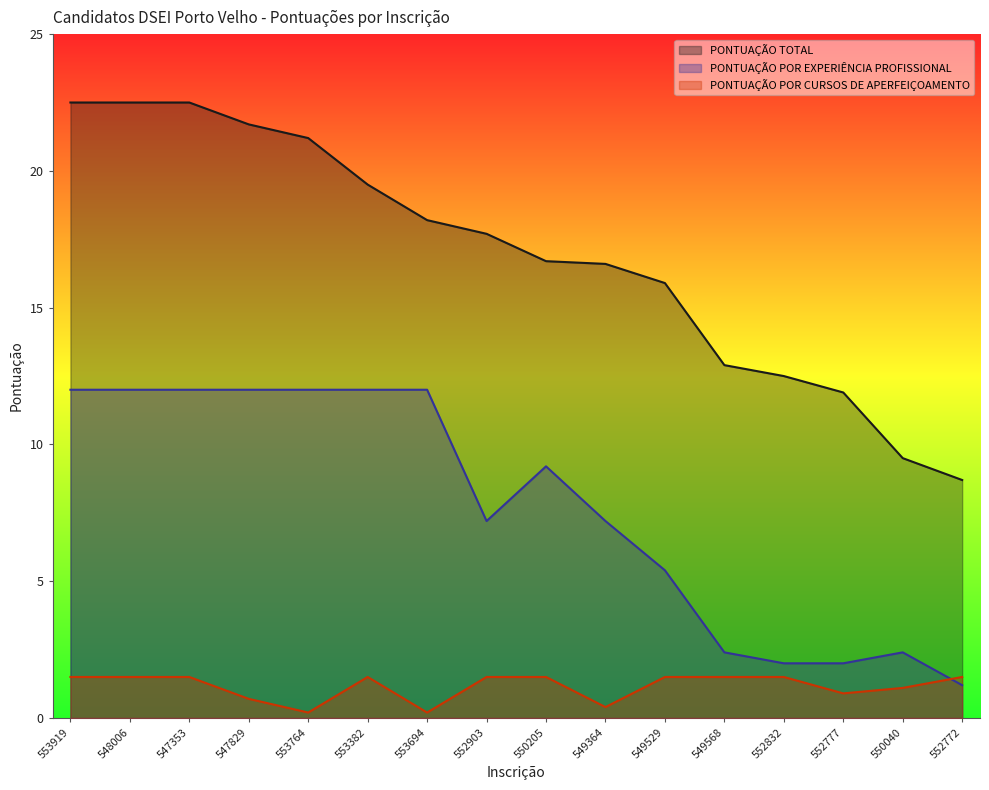

Where is the first local maximum for PONTUAÇÃO POR CURSOS DE APERFEIÇOAMENTO?

553382